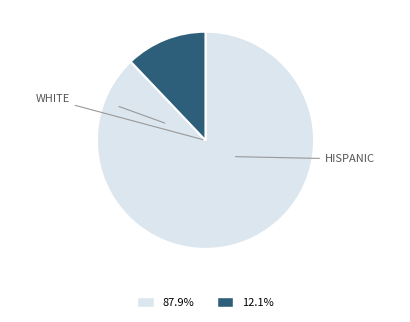

Does any single category account for the majority?

Yes